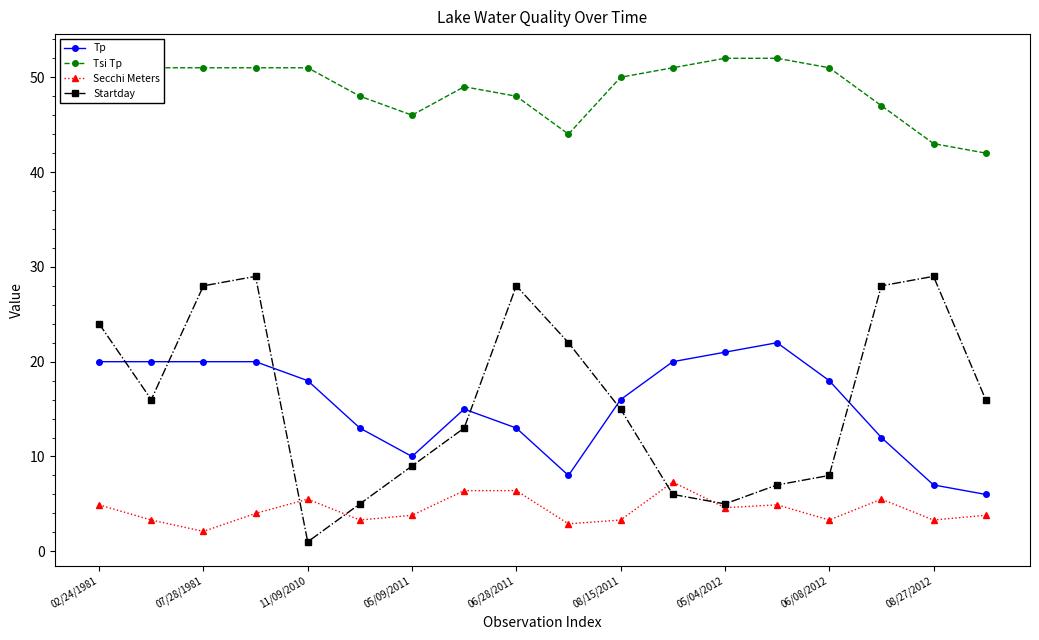

What is the greatest value displayed?

52.0